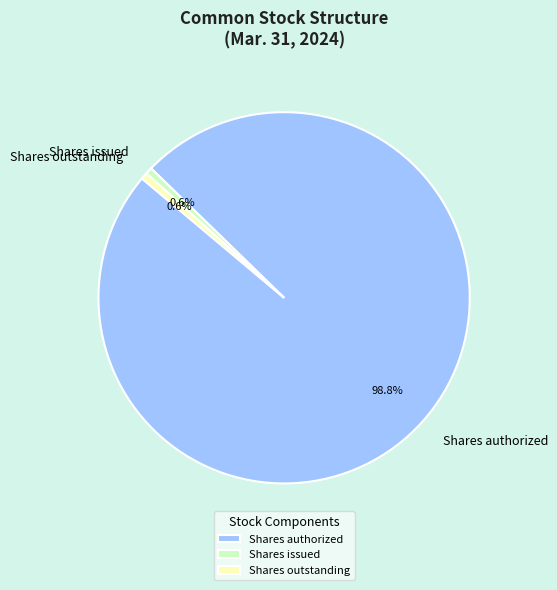

What portion of the pie excludes Shares authorized?

1.2%